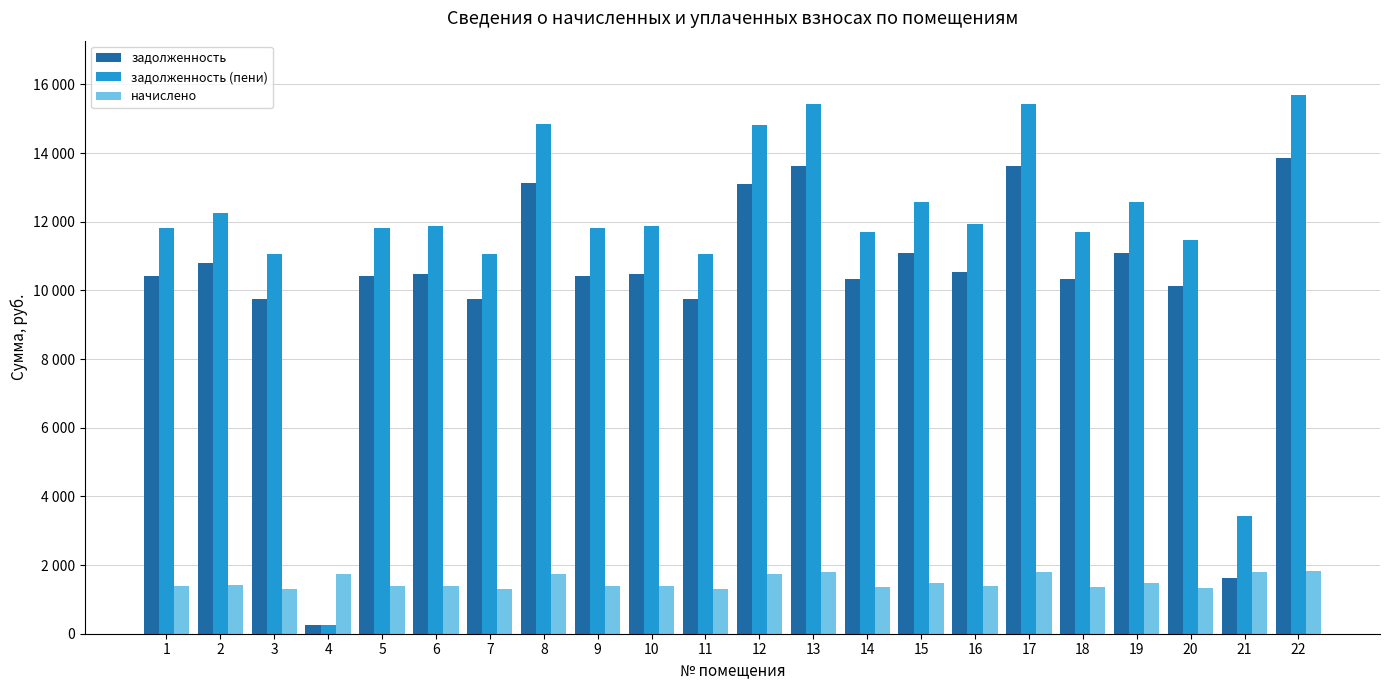

What are all the series names shown in the legend?

задолженность, задолженность (пени), начислено